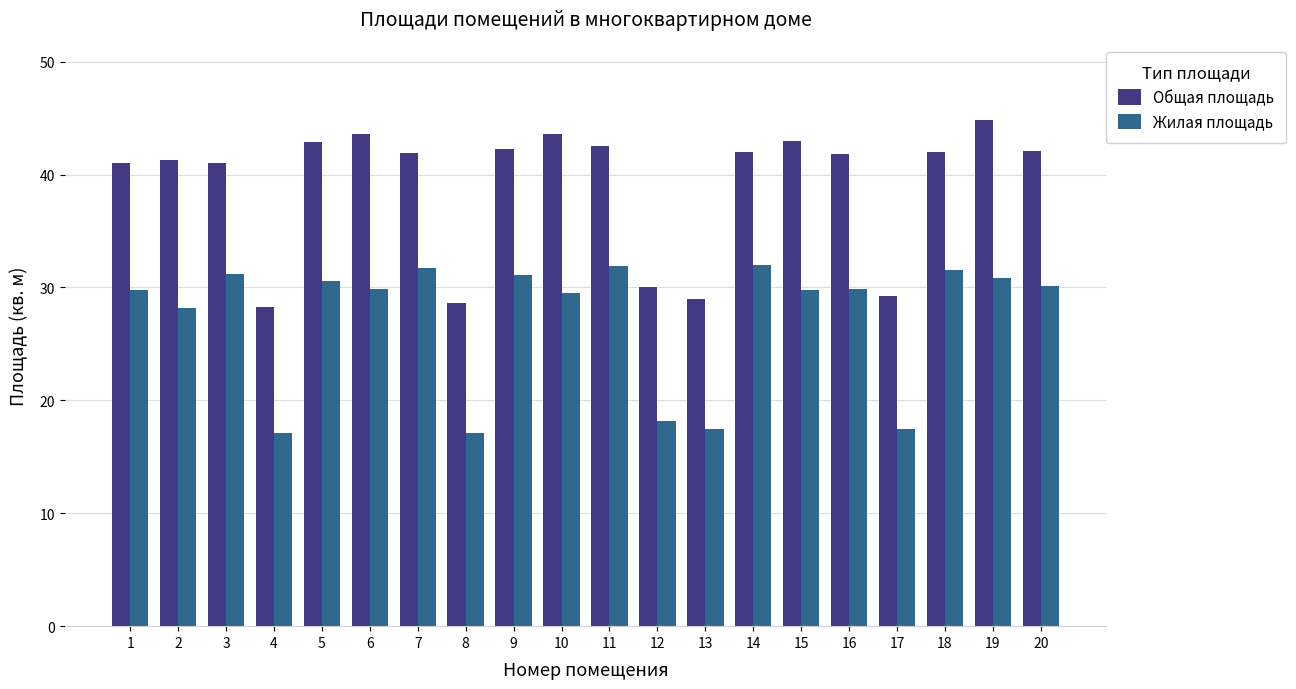

What is the spread (max minus min) of values at 9?

11.2